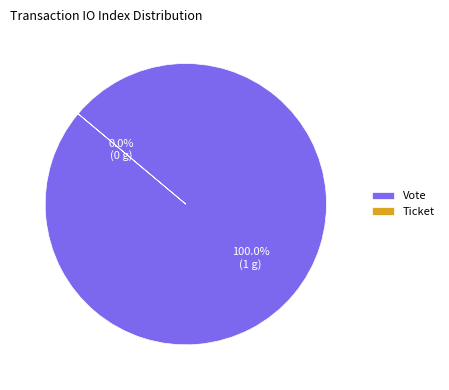

Combined, do Vote and Ticket account for over 50%?

Yes